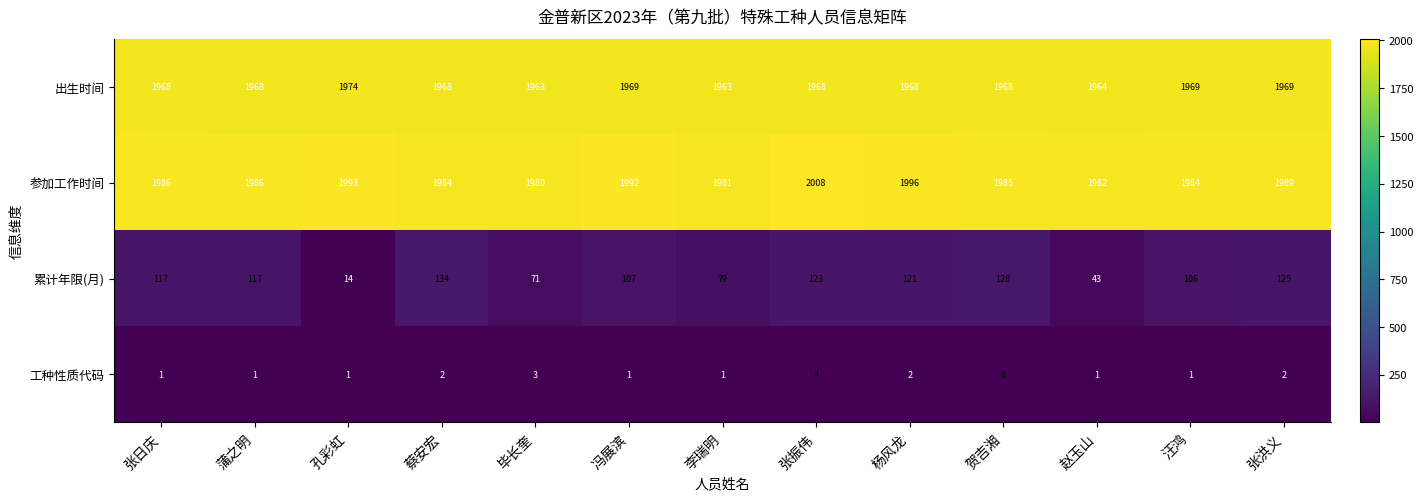

What is the greatest value displayed?

2008